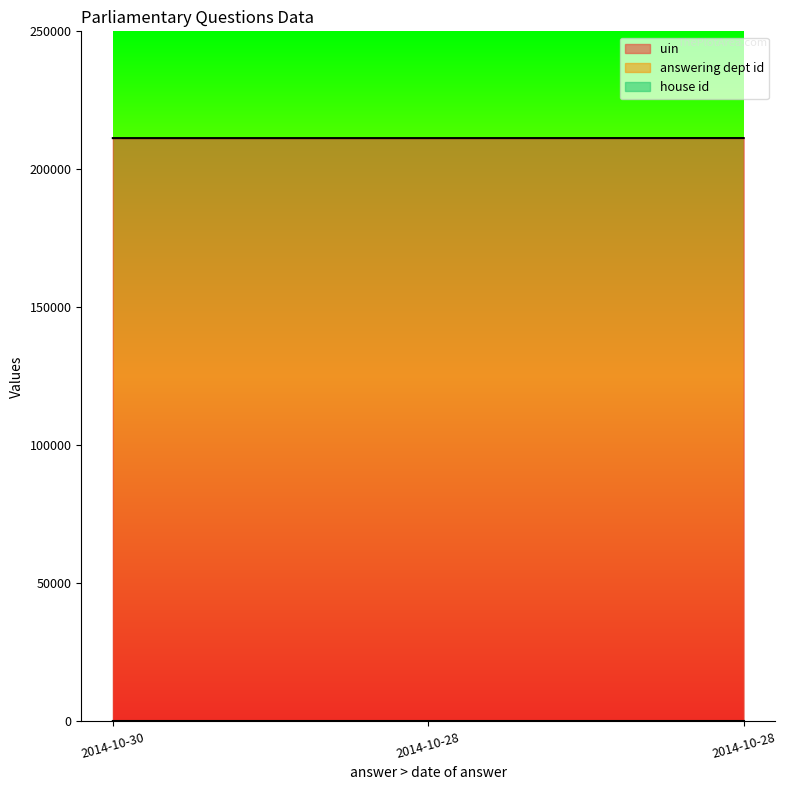

Between 2014-10-28 and 2014-10-28, which is larger?

2014-10-28